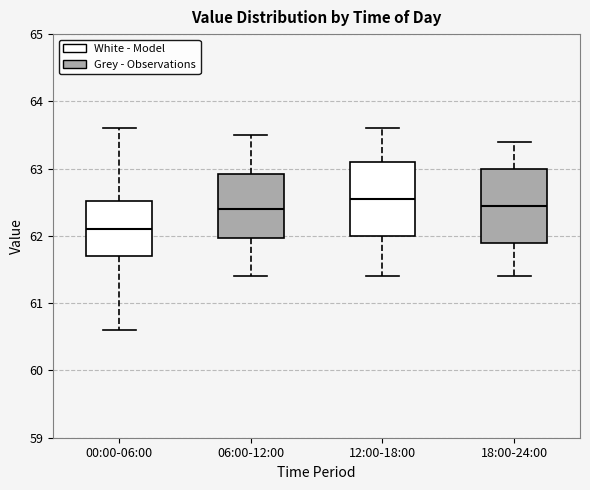

Reading left to right, transcribe this box plot: for each box, give where its median line is, the range the box spans, and where its two whiskers end, as read against the y-axis. The values are not printed on the chart, so give them approximately, as read against the axis.

00:00-06:00: median 62.1, box 61.7 to 62.5, whiskers 60.6 to 63.6
06:00-12:00: median 62.4, box 62.0 to 62.9, whiskers 61.4 to 63.5
12:00-18:00: median 62.6, box 62.0 to 63.1, whiskers 61.4 to 63.6
18:00-24:00: median 62.5, box 61.9 to 63.0, whiskers 61.4 to 63.4